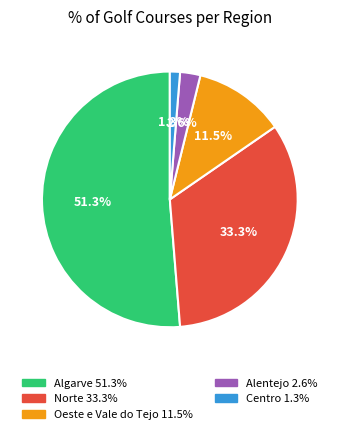

Is it true that Oeste e Vale do Tejo is 17% of the pie?

False